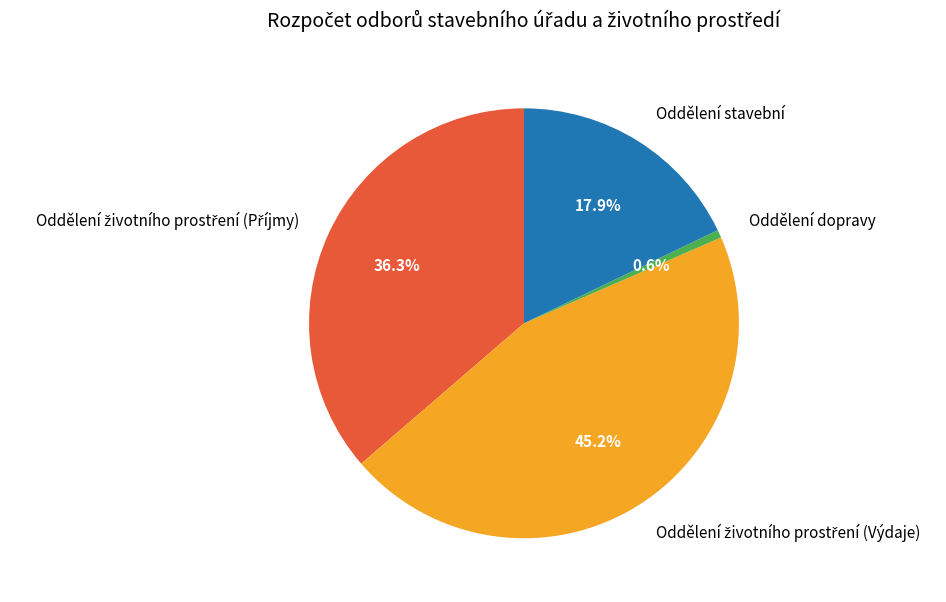

Is there any slice that represents more than half of the pie?

No